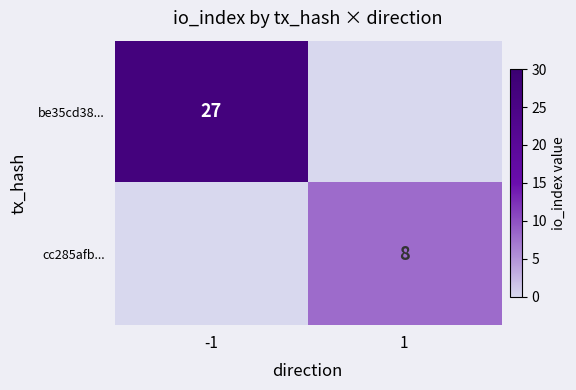

True or false: cc285afb... has a value of 8 at 1.

True